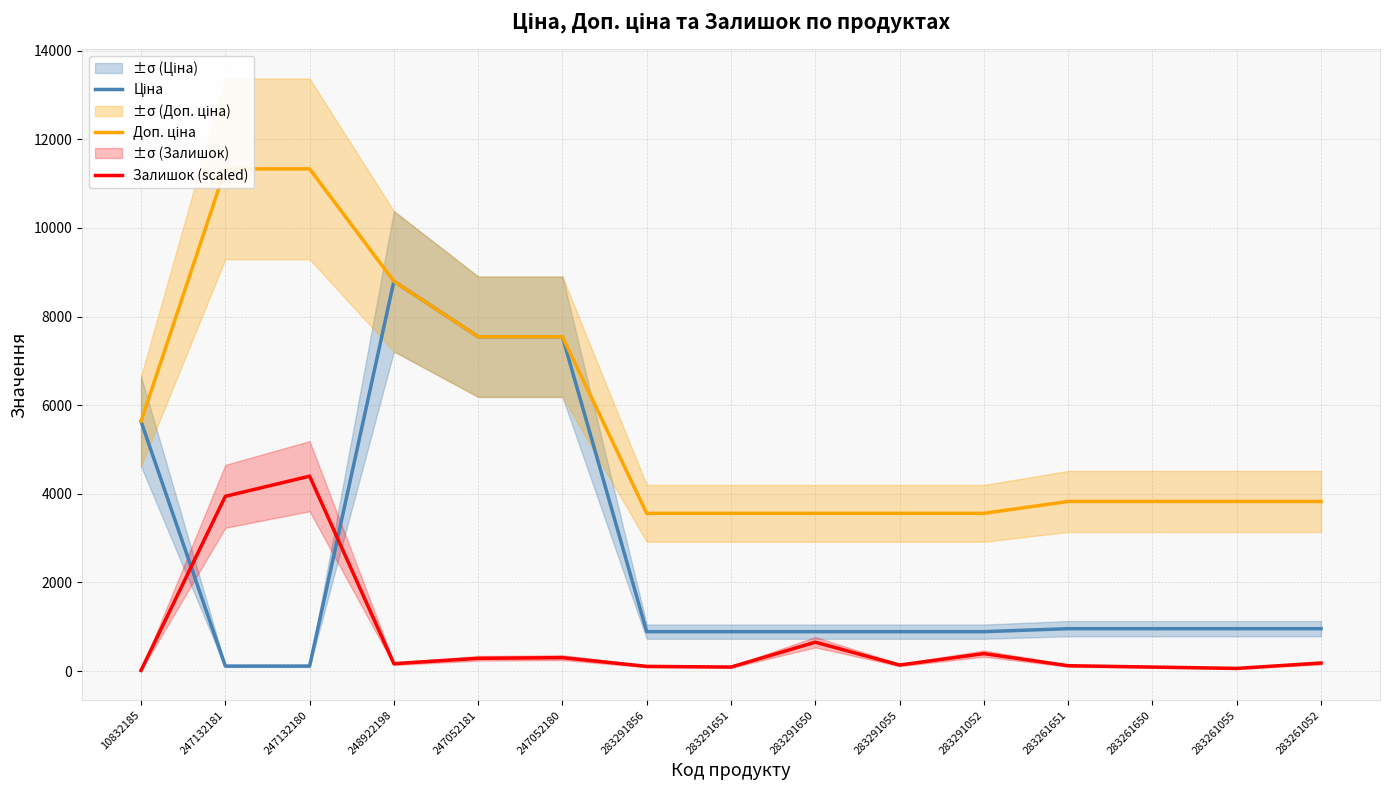

What is the greatest value displayed?

11334.0